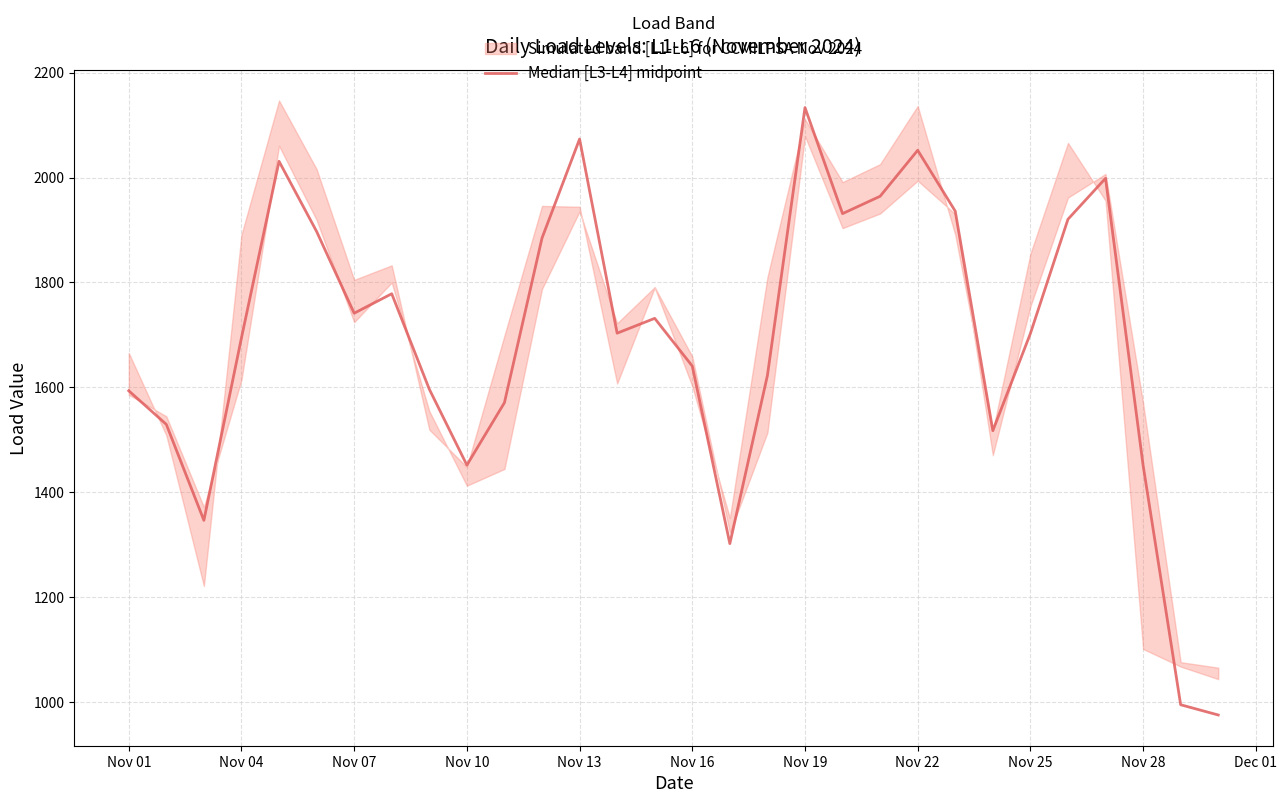

What is the minimum value shown in the chart?

975.1